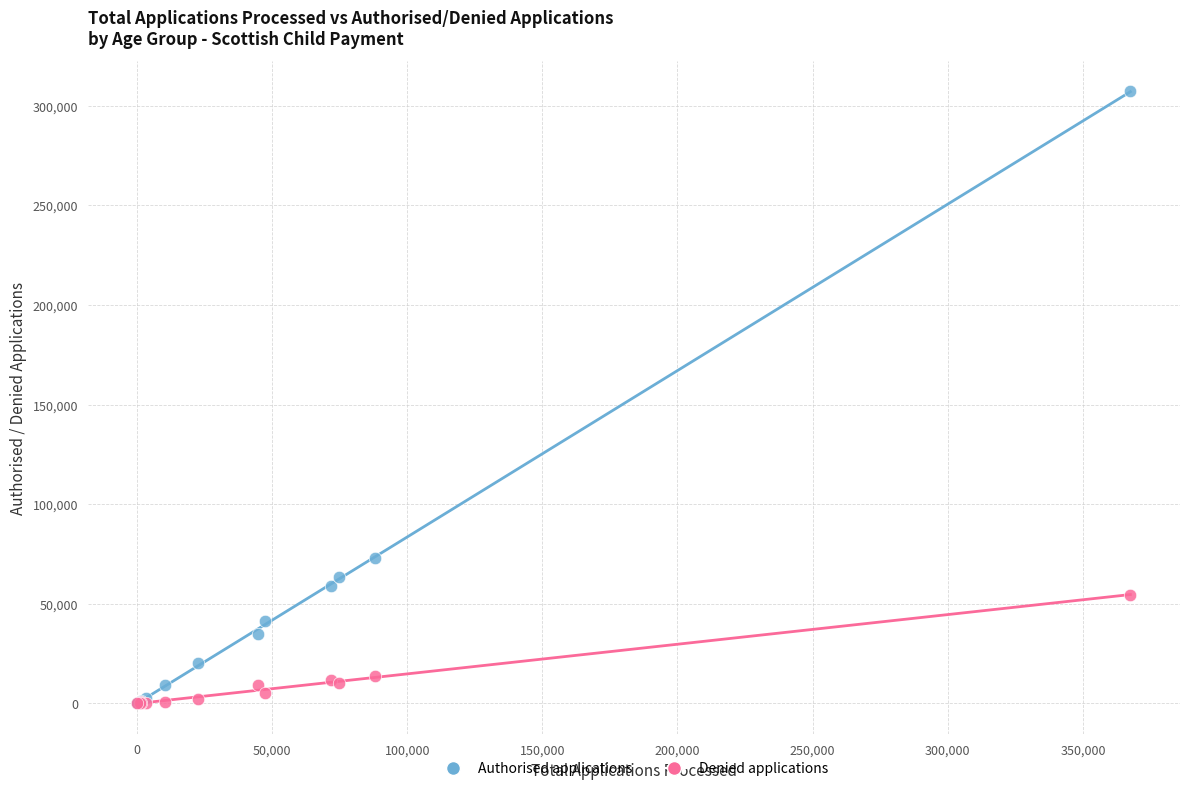

What are all the series names shown in the legend?

Authorised applications, Denied applications